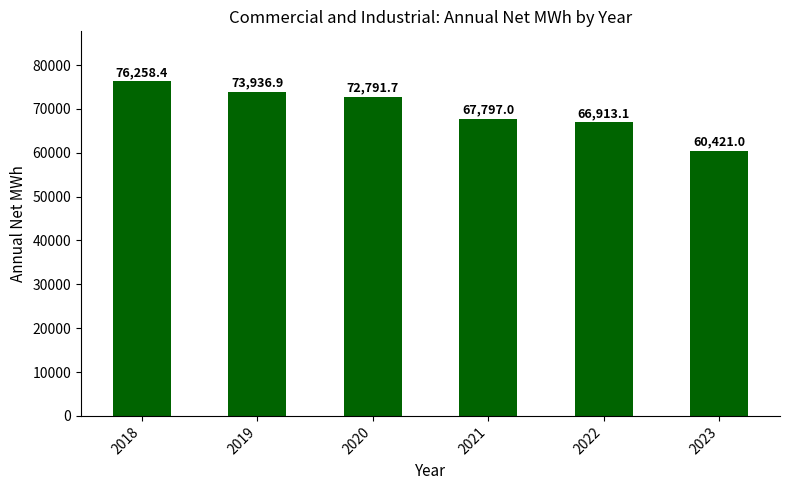

Are the bars horizontal?

No